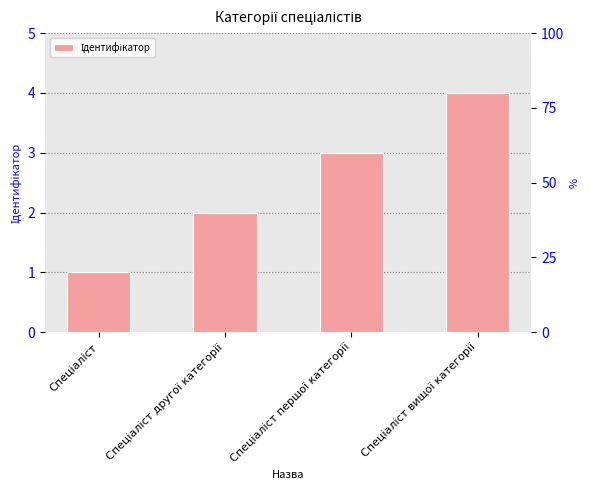

How many values are between 2 and 4?

3